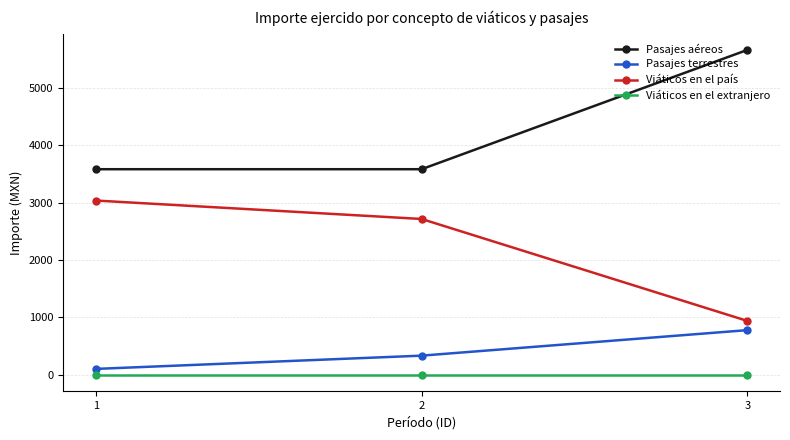

What is the spread (max minus min) of values at 3?

5665.0